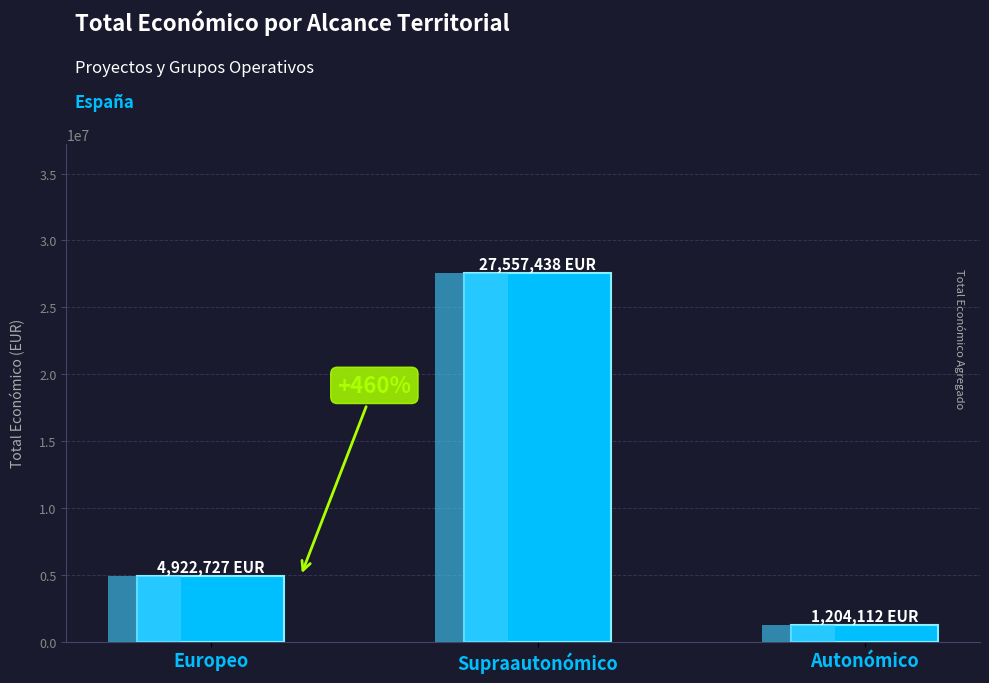

Where does the data first go above 4922727?

Supraautonómico